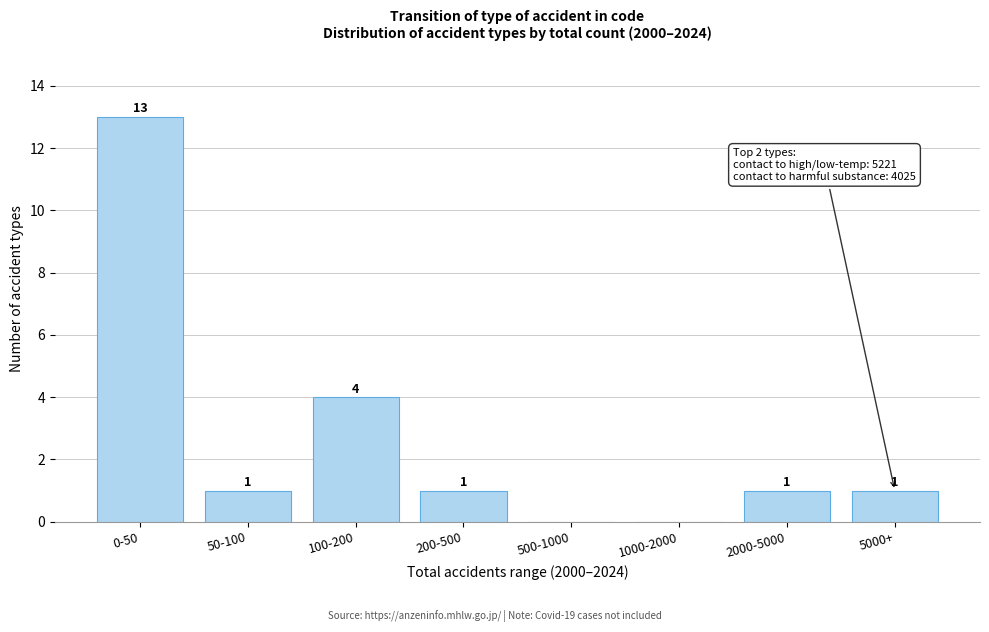

Reading right to left, extract all data points from this chart.

5000+=1	2000-5000=1	1000-2000=0	500-1000=0	200-500=1	100-200=4	50-100=1	0-50=13